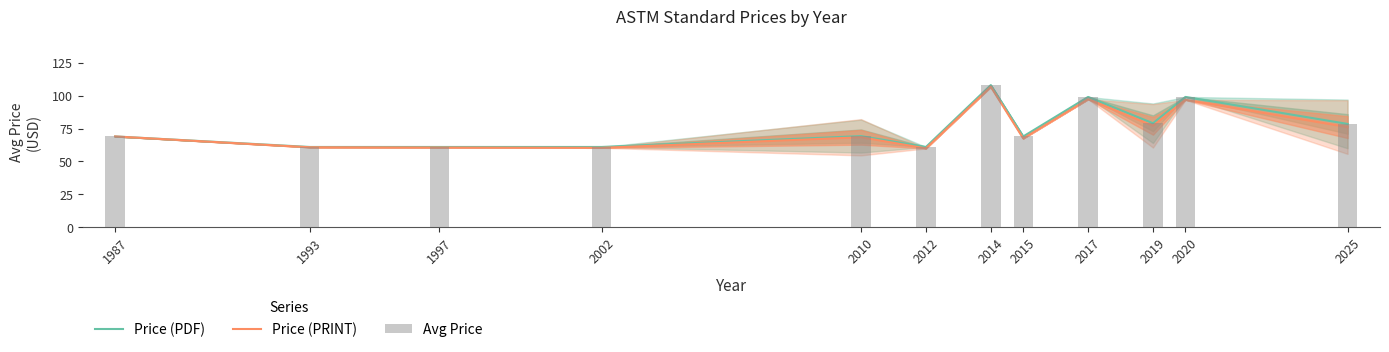

Which series has the largest total across all categories?

Price (PDF)